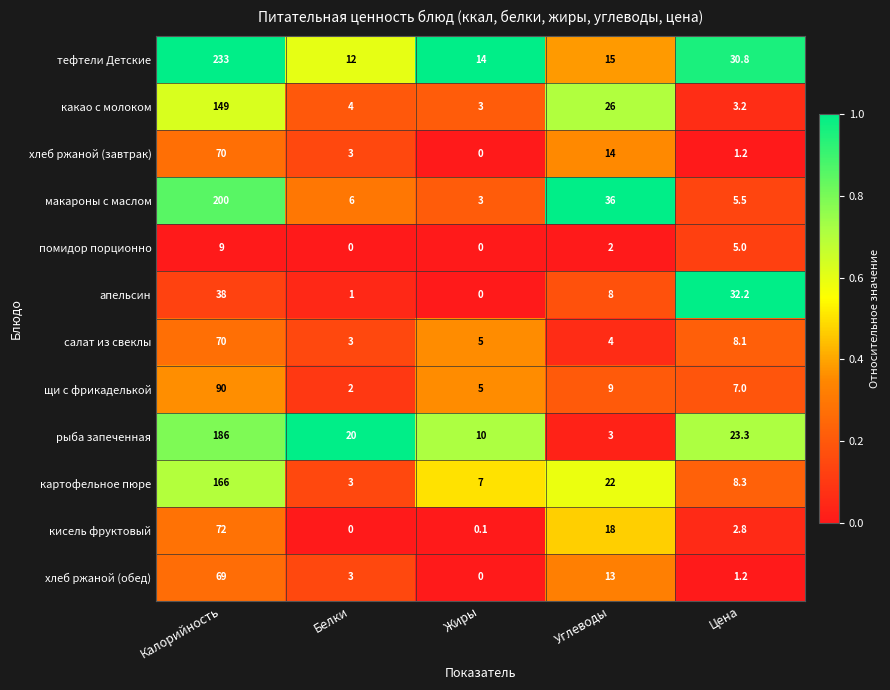

What is the average value of the хлеб ржаной (завтрак) series?

17.6